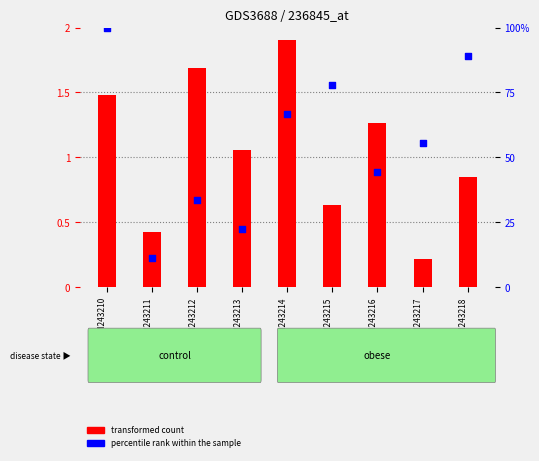

Which series contains the lowest Y value?

transformed count